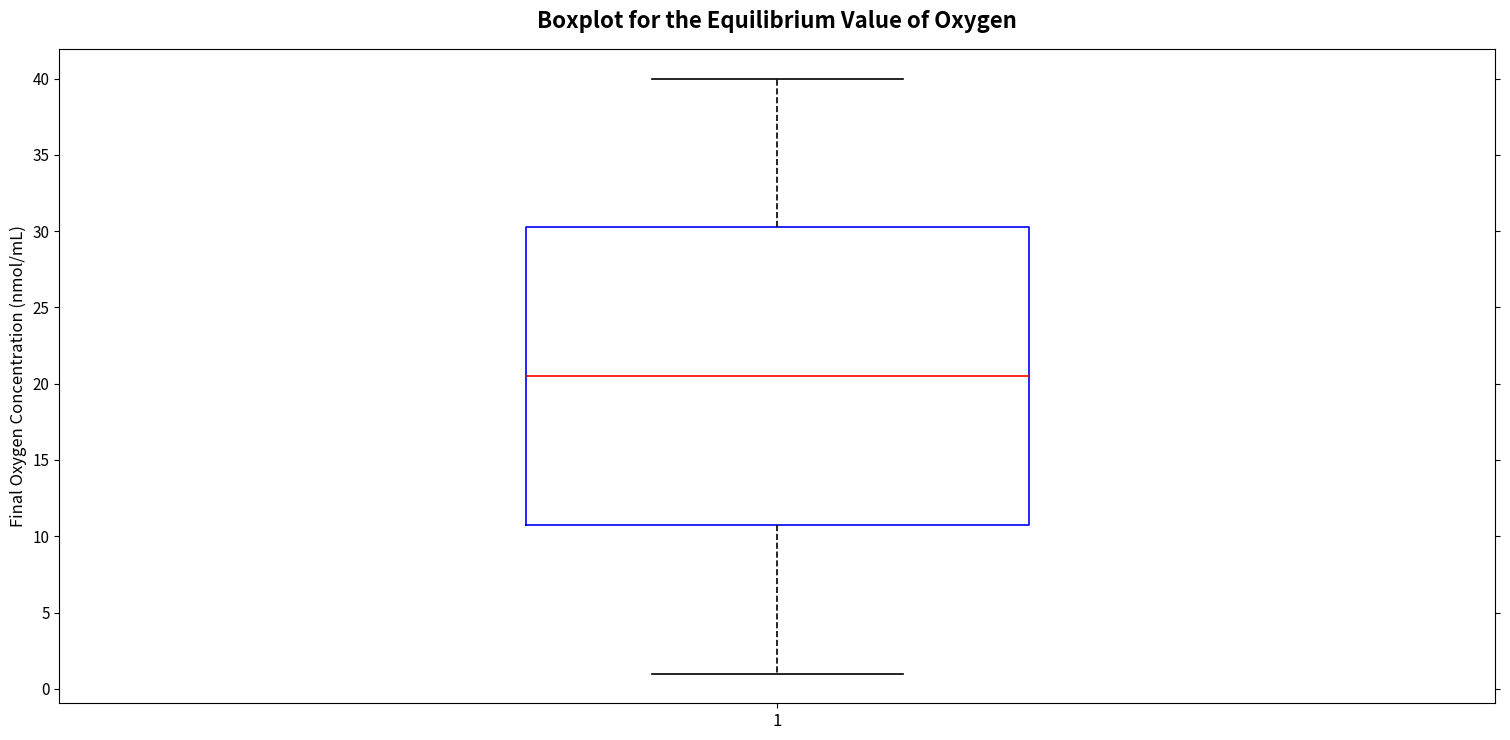

Where does the upper whisker of the box at x = 1 end on the y-axis? The values are not printed on the chart, so give them approximately, as read against the axis.

40.0